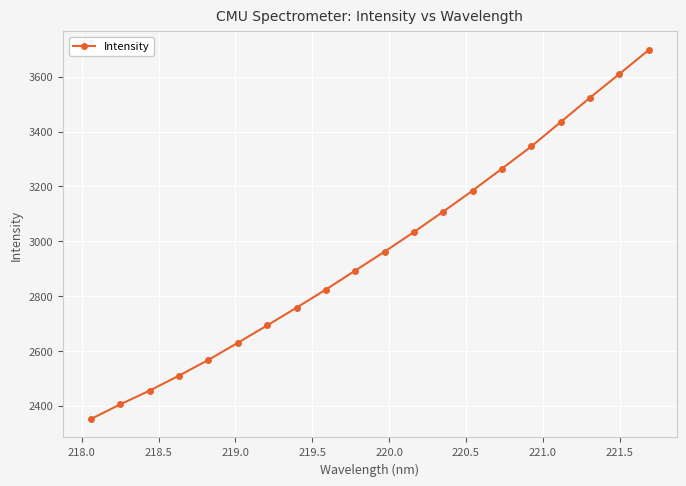

True or false: there are more than 2 points higher than both neighbors.

False